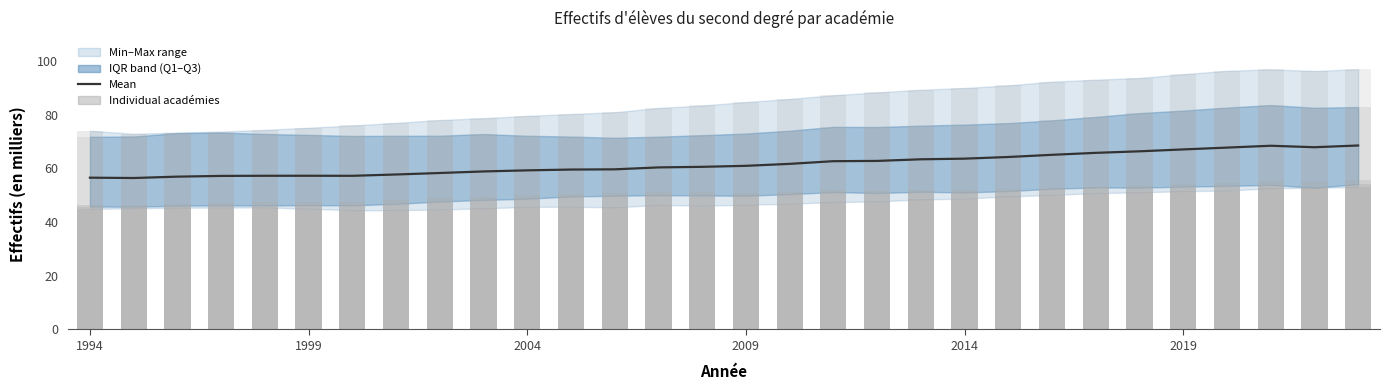

What is the smallest value displayed?

44.4